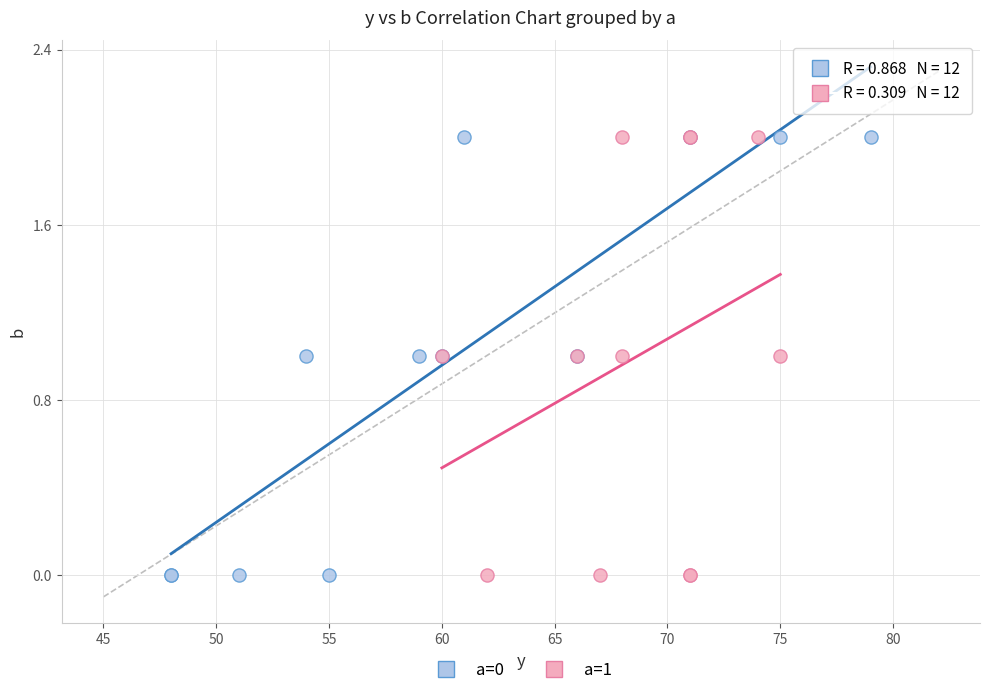

What are all the series names shown in the legend?

a=0, a=1